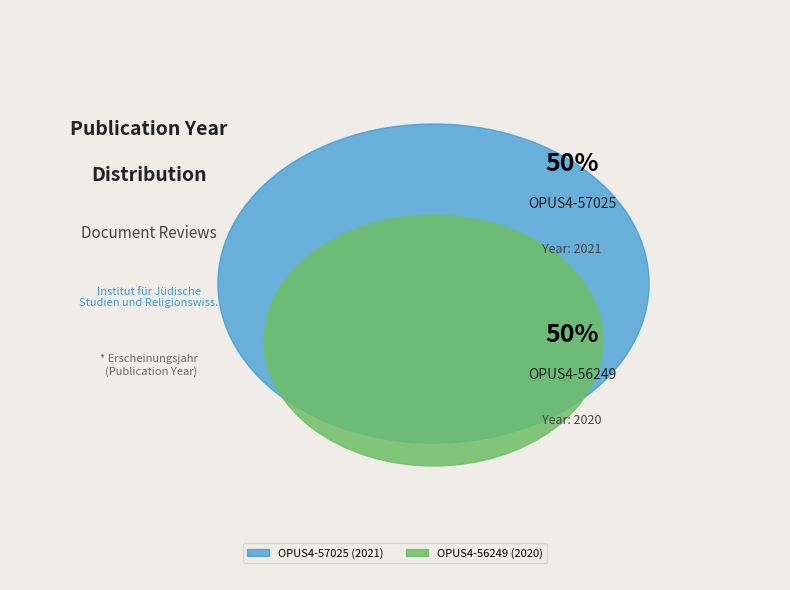

To the nearest percent, what portion does OPUS4-56249 represent?

50%